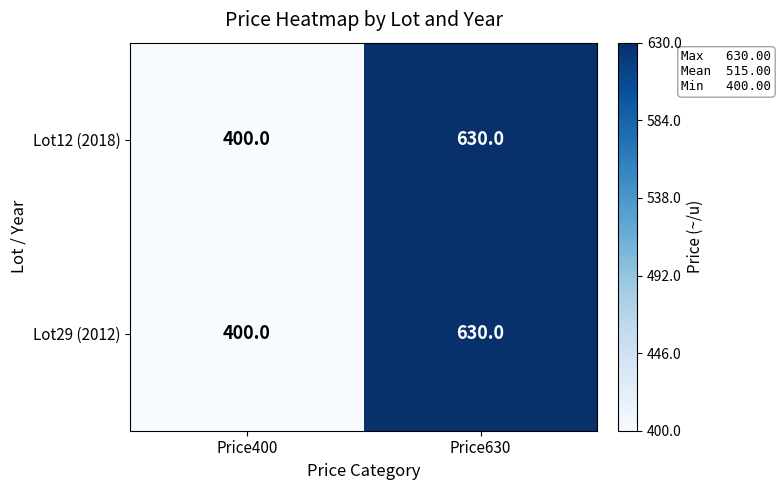

Count the number of data series in this chart.

2